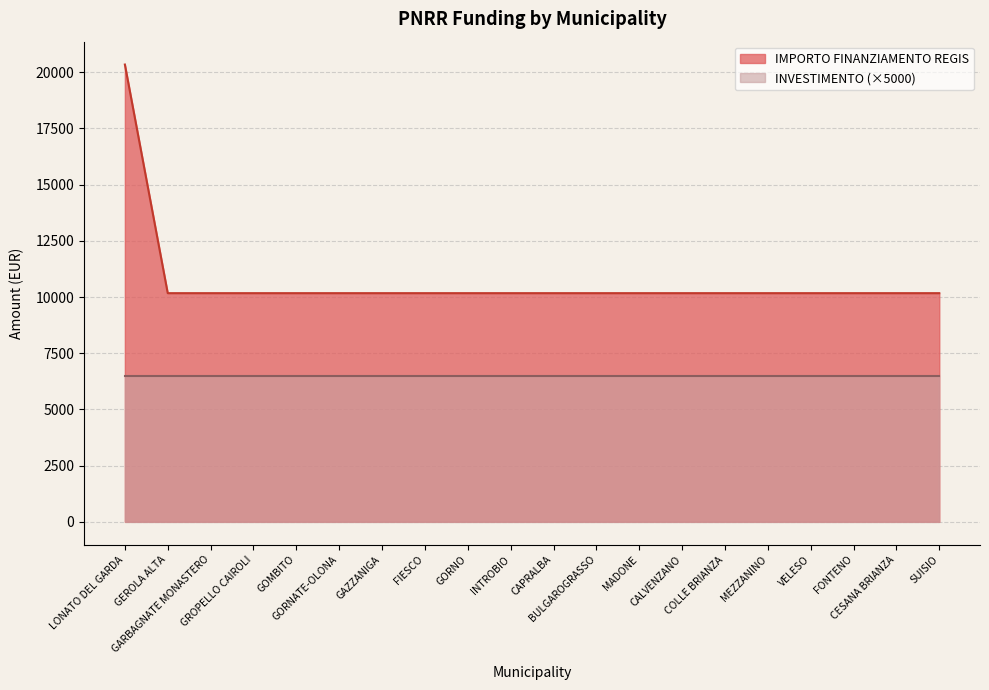

Reading right to left, list all the values displayed in this chart.

10172	10172	10172	10172	10172	10172	10172	10172	10172	10172	10172	10172	10172	10172	10172	10172	10172	10172	10172	20344